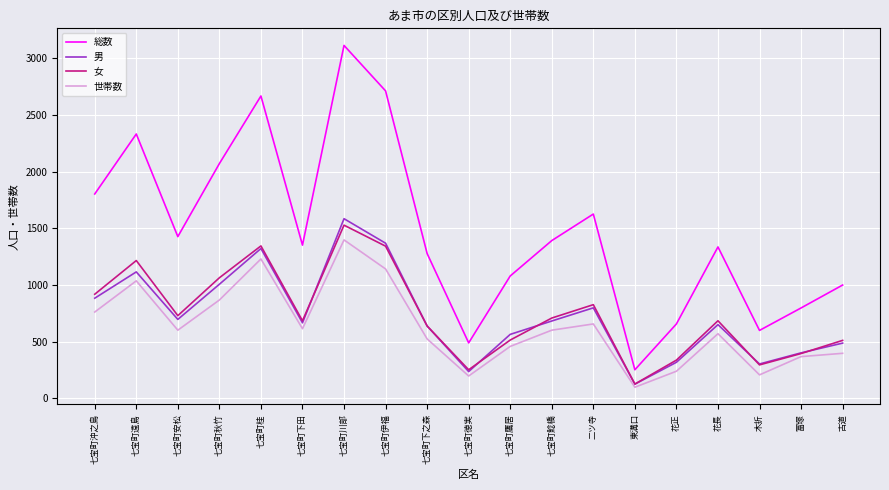

Is it true that 総数 equals 1000 at 古道?

True